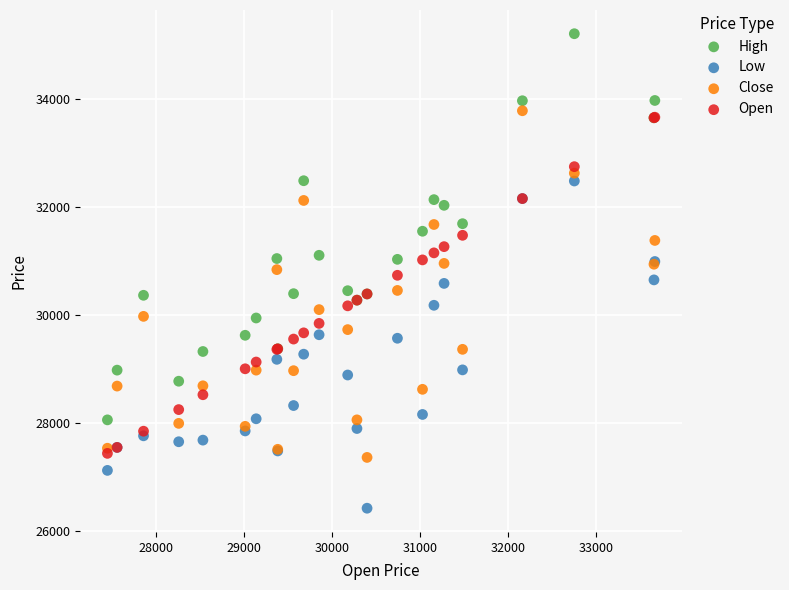

What are all the series names shown in the legend?

High, Low, Close, Open